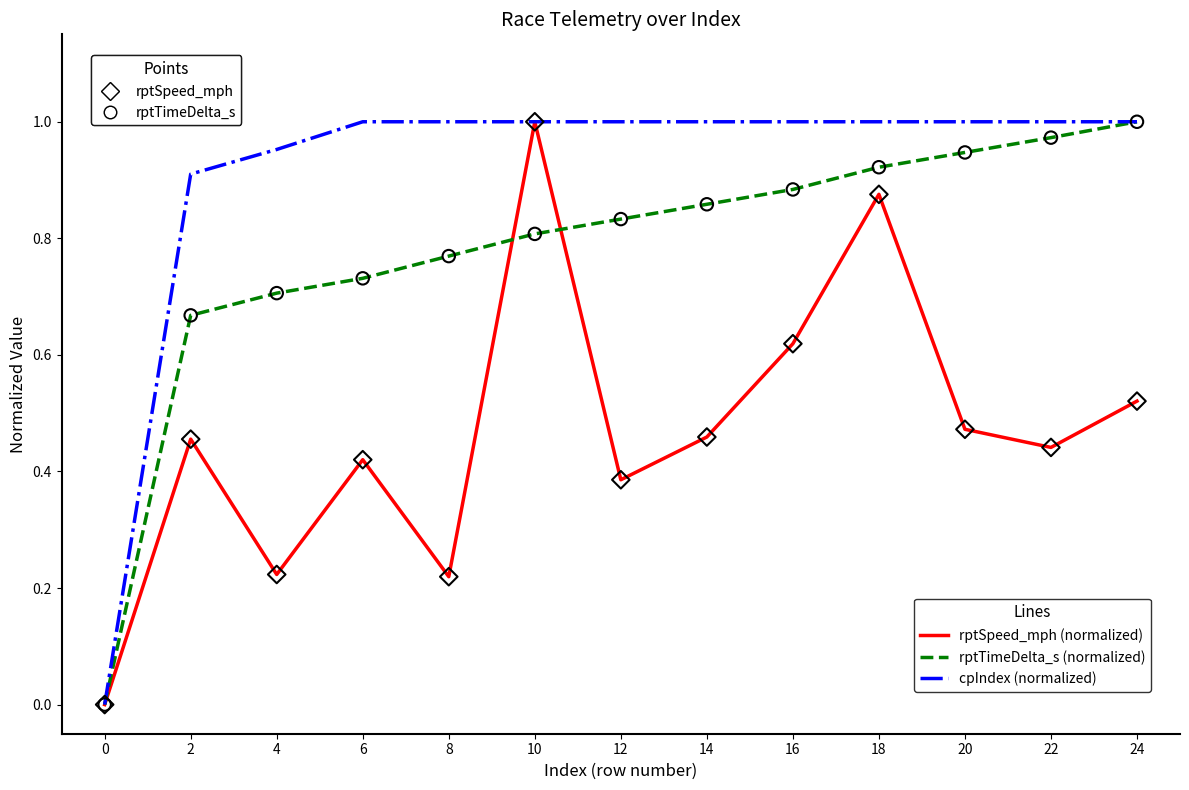

What is the total value across all series at 24?

2.5